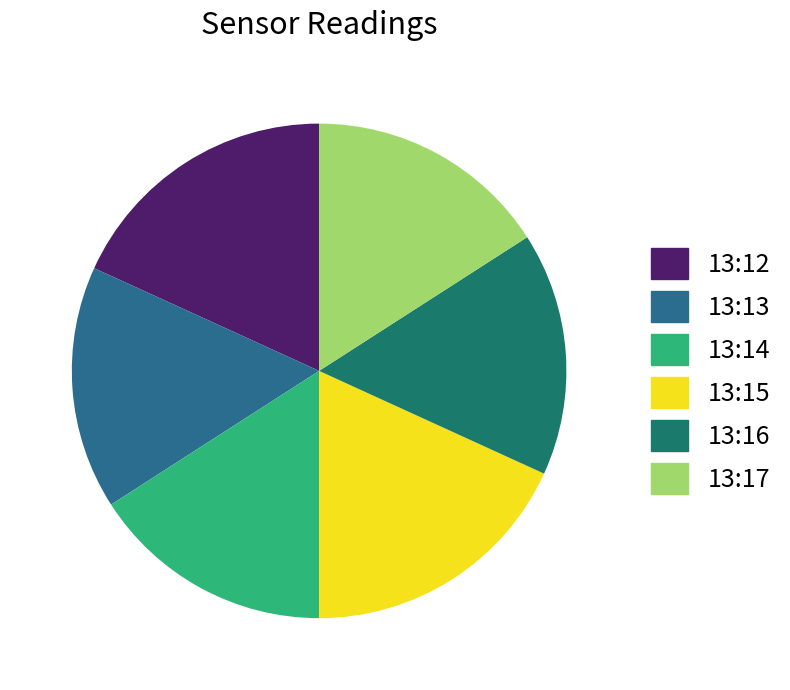

Between 13:15 and 13:16, which is larger?

13:15